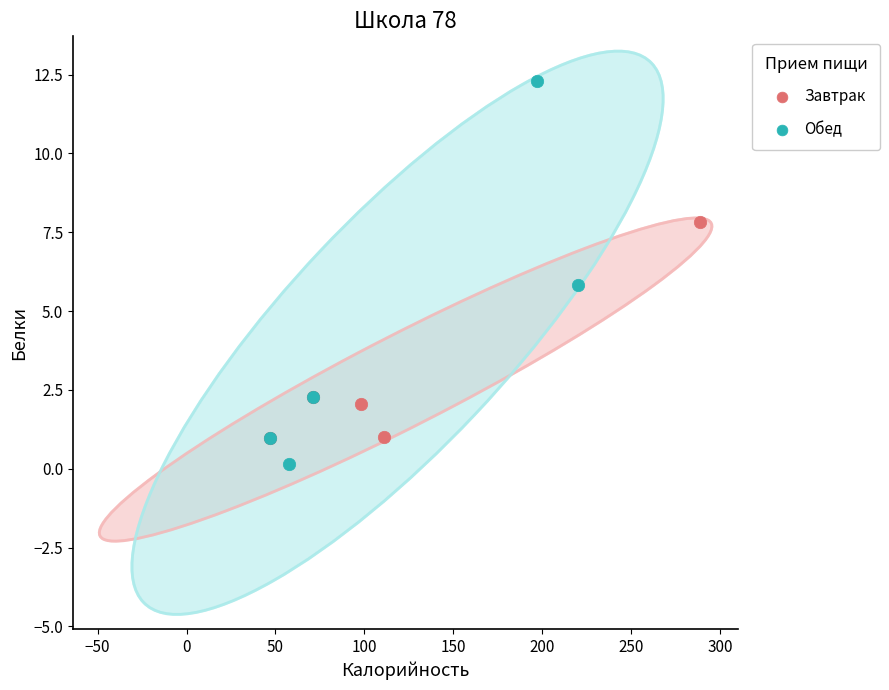

Which series reaches the maximum Y coordinate?

Обед